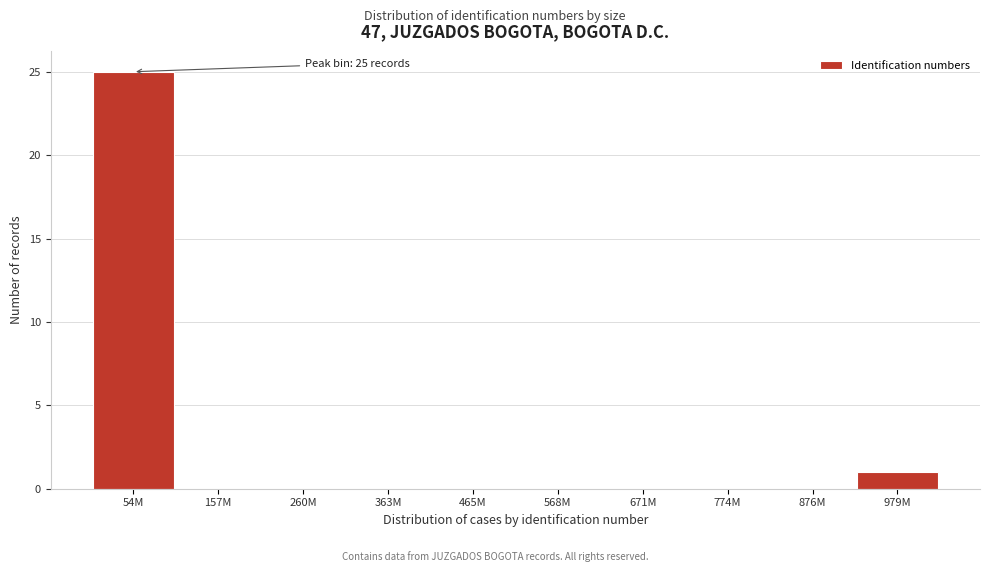

Reading left to right, transcribe all the data shown in this chart.

54M=25	157M=0	260M=0	363M=0	465M=0	568M=0	671M=0	774M=0	876M=0	979M=1